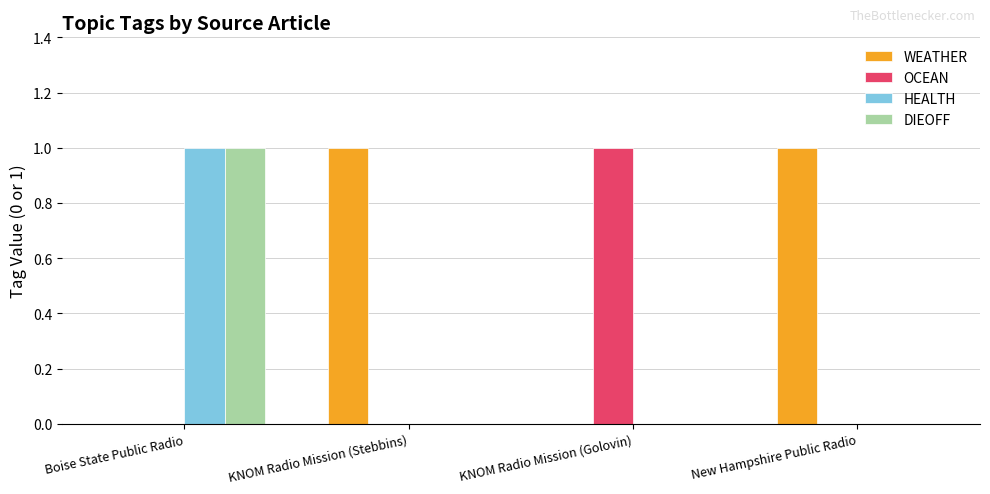

How many groups of bars are there?

4